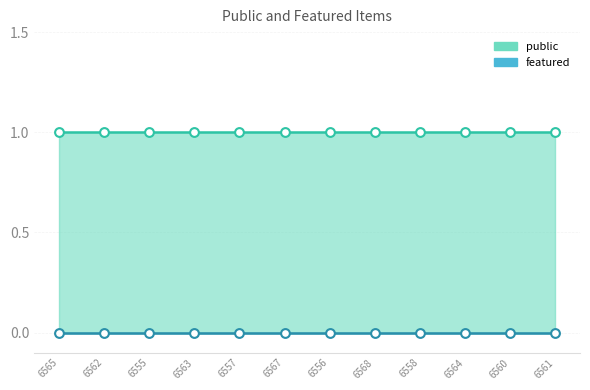

What are all the series names shown in the legend?

public, featured